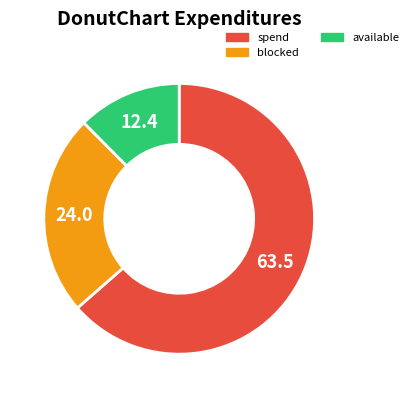

Is there any slice that represents more than half of the pie?

Yes